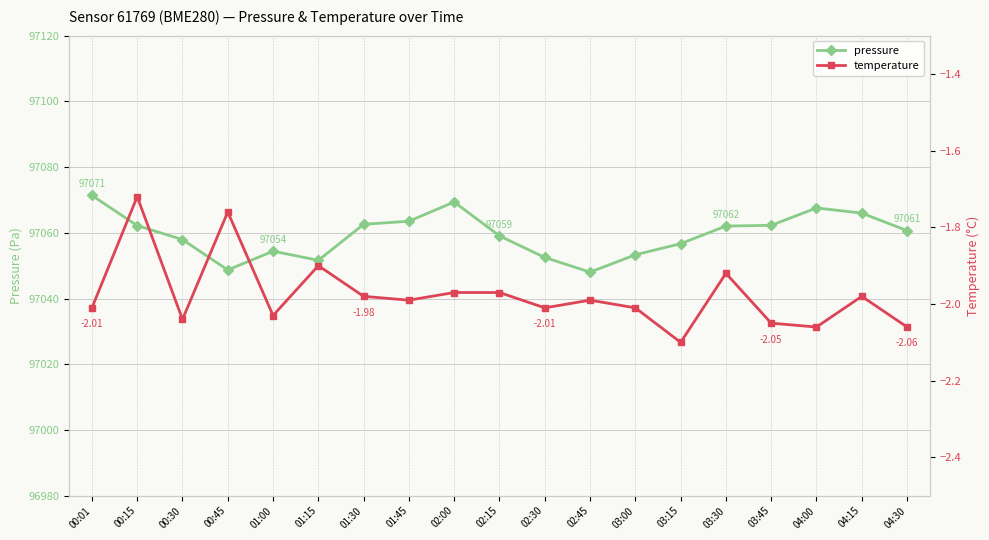

What is the label of the 4th point from the right?

03:45